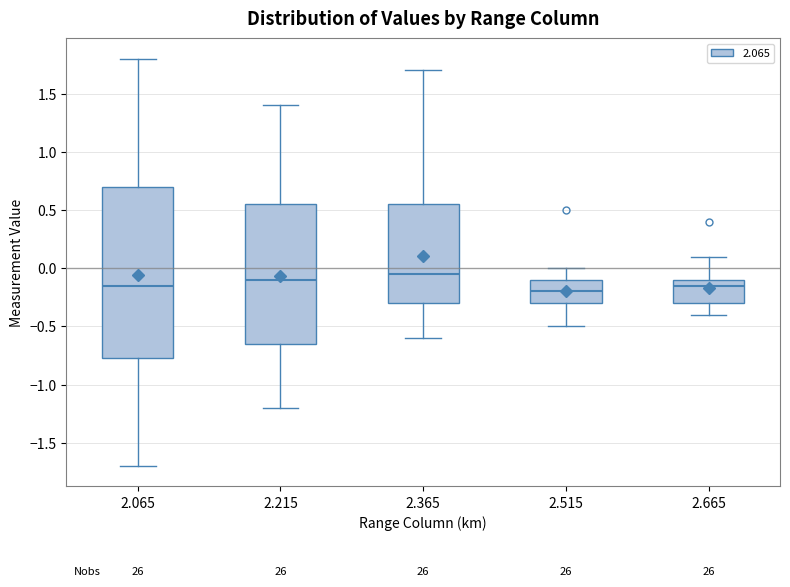

Reading left to right, transcribe this box plot: for each box, give where its median line is, the range the box spans, and where its two whiskers end, as read against the y-axis. The values are not printed on the chart, so give them approximately, as read against the axis.

2.065: median -0.15, box -0.75 to 0.70, whiskers -1.70 to 1.80
2.215: median -0.10, box -0.65 to 0.55, whiskers -1.20 to 1.40
2.365: median -0.05, box -0.30 to 0.55, whiskers -0.60 to 1.70
2.515: median -0.20, box -0.30 to -0.10, whiskers -0.50 to 0.00
2.665: median -0.15, box -0.30 to -0.10, whiskers -0.40 to 0.10